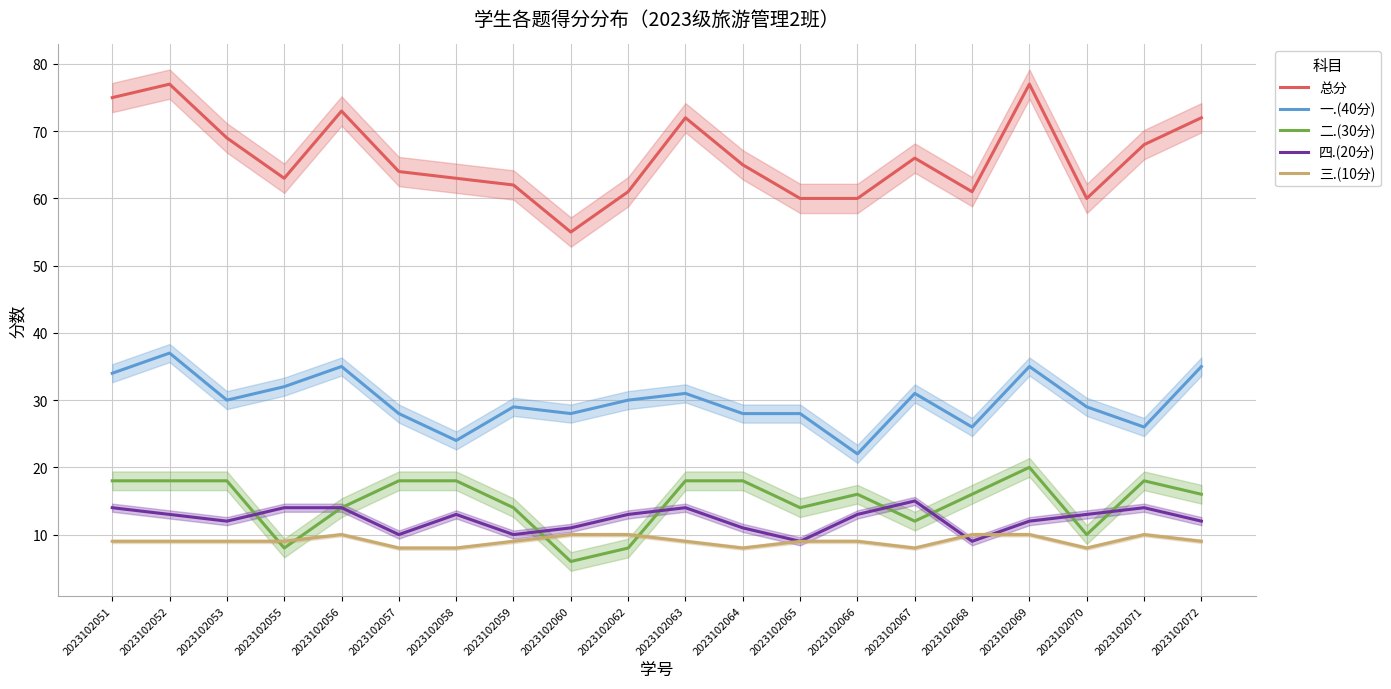

Rank the categories by 四.(20分) value from lowest to highest.

2023102065, 2023102068, 2023102057, 2023102059, 2023102060, 2023102064, 2023102053, 2023102069, 2023102072, 2023102052, 2023102058, 2023102062, 2023102066, 2023102070, 2023102051, 2023102055, 2023102056, 2023102063, 2023102071, 2023102067